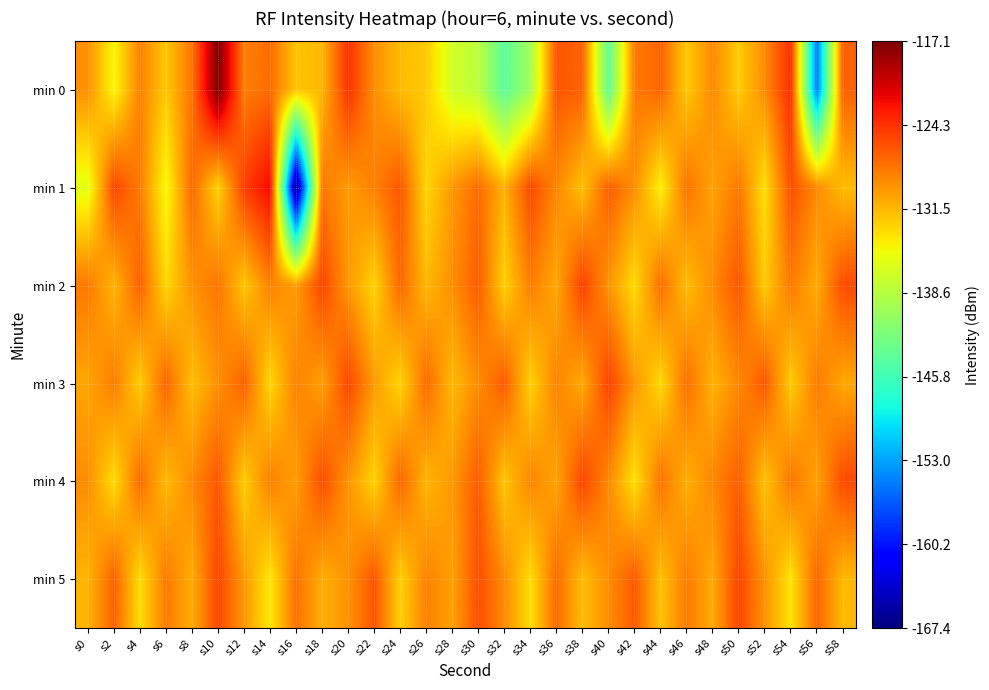

Which series changed the most between s10 and s56?

min 0